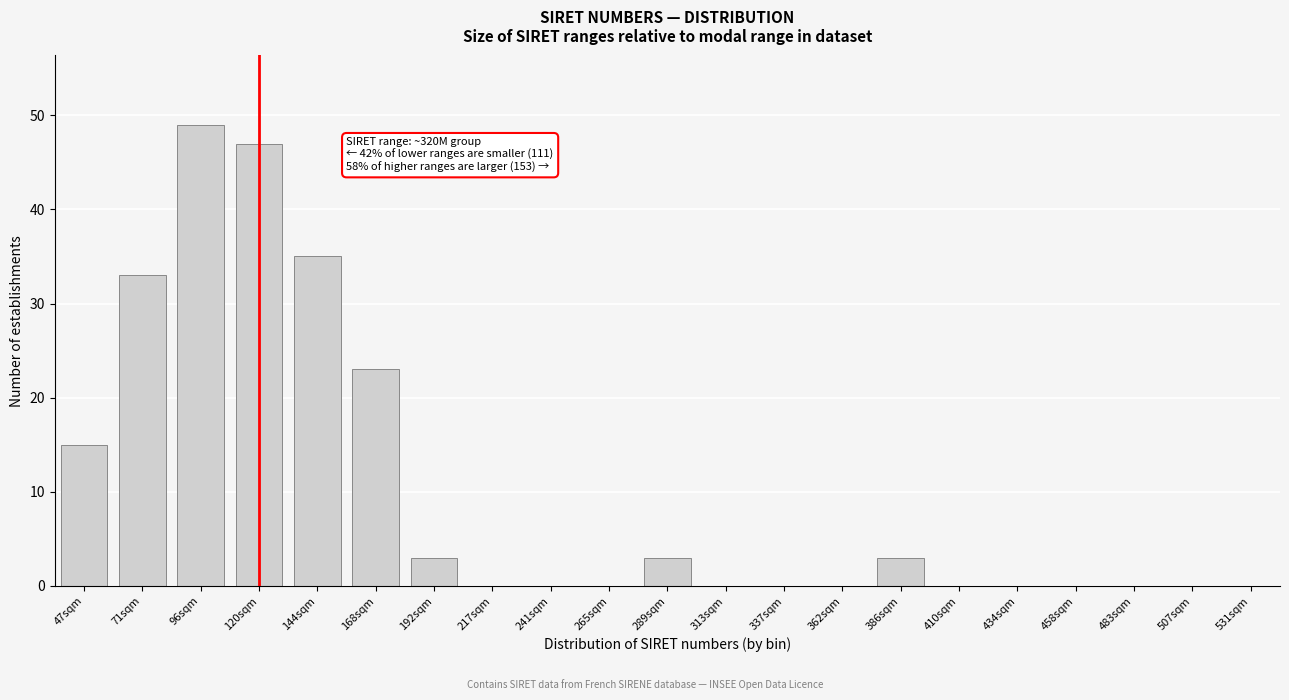

Reading right to left, transcribe all the data shown in this chart.

531sqm=0	507sqm=0	483sqm=0	458sqm=0	434sqm=0	410sqm=0	386sqm=3	362sqm=0	337sqm=0	313sqm=0	289sqm=3	265sqm=0	241sqm=0	217sqm=0	192sqm=3	168sqm=23	144sqm=35	120sqm=47	96sqm=49	71sqm=33	47sqm=15